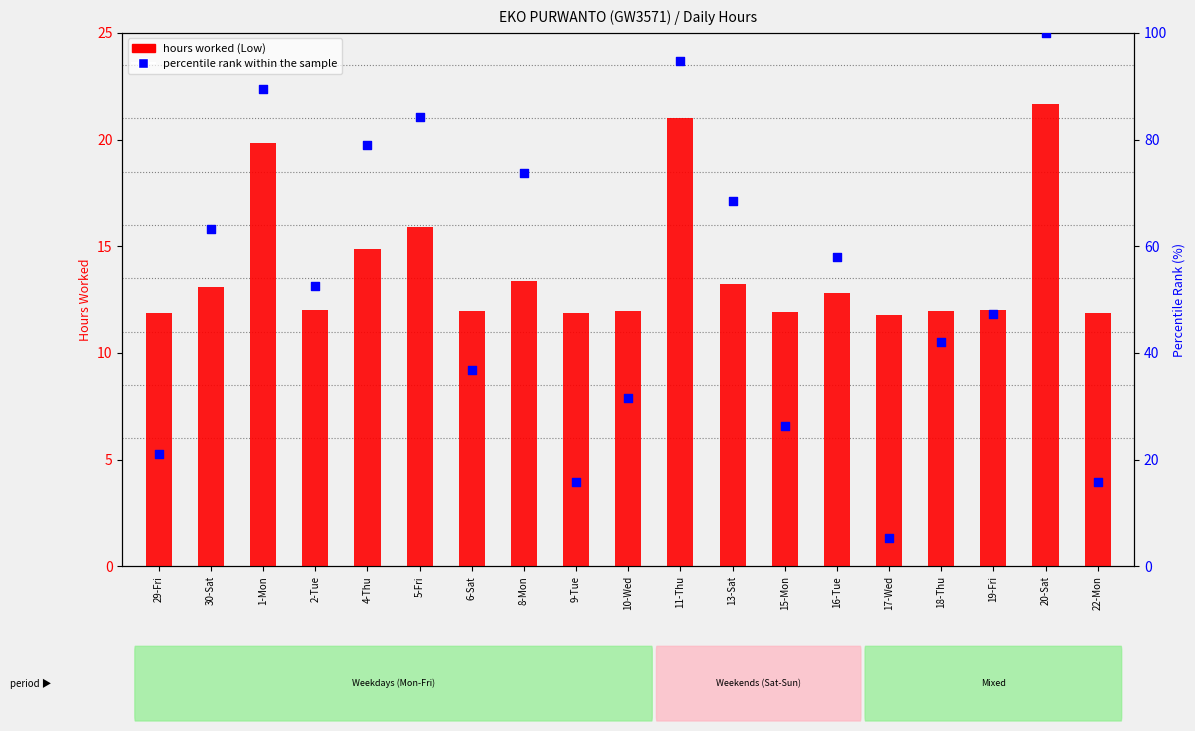

Which series has the largest total across all categories?

percentile rank within the sample